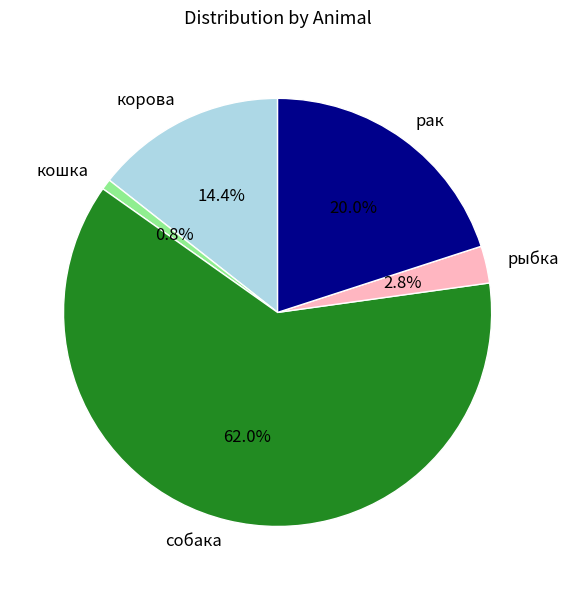

Which category accounts for the majority?

собака